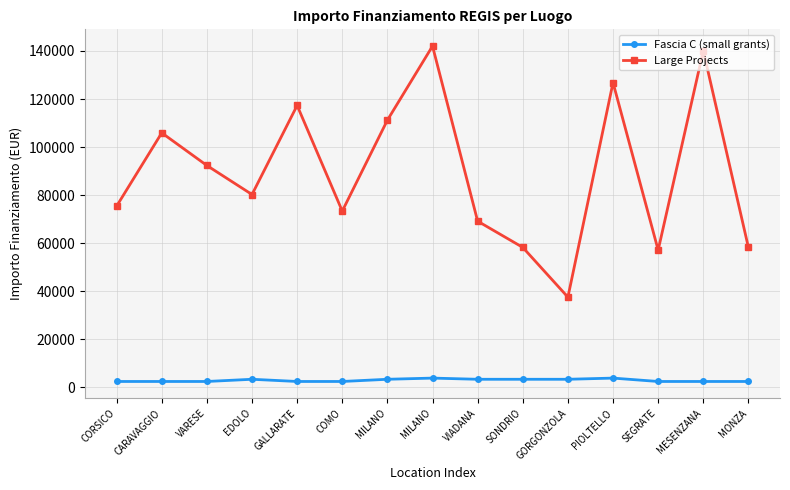

True or false: Fascia C (small grants) has a value of 3381.4 at GALLARATE.

False